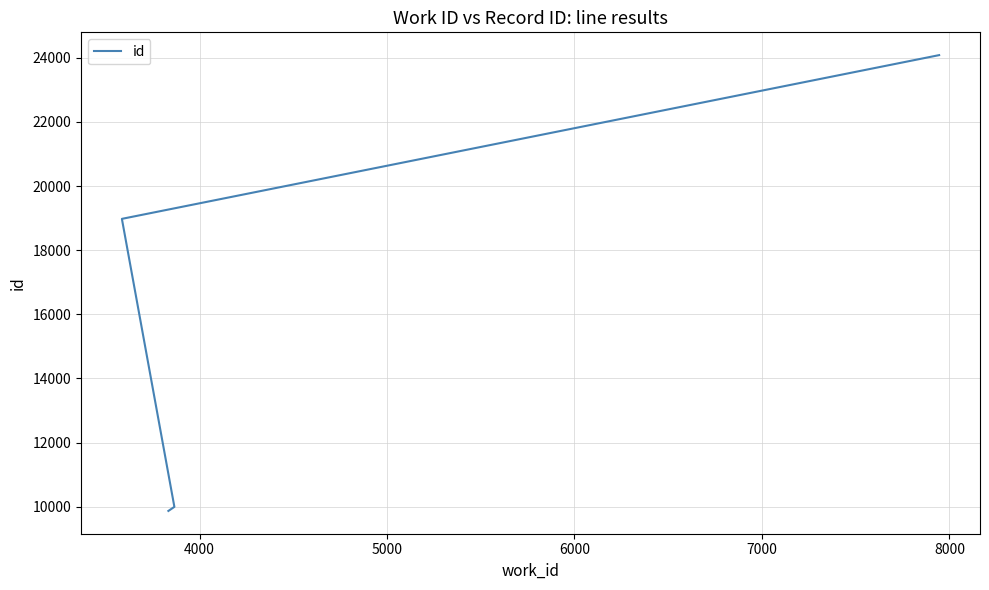

What is the value of the 4th point from the left?

24086